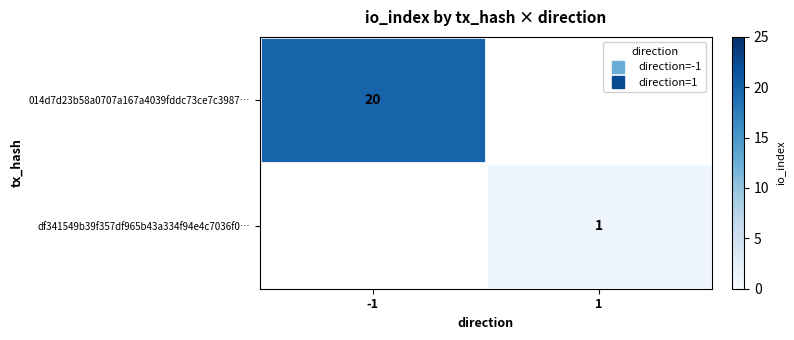

True or false: 014d7d23b58a0707a167a4039fddc73ce7c3987… has a value of 28.8 at -1.

False